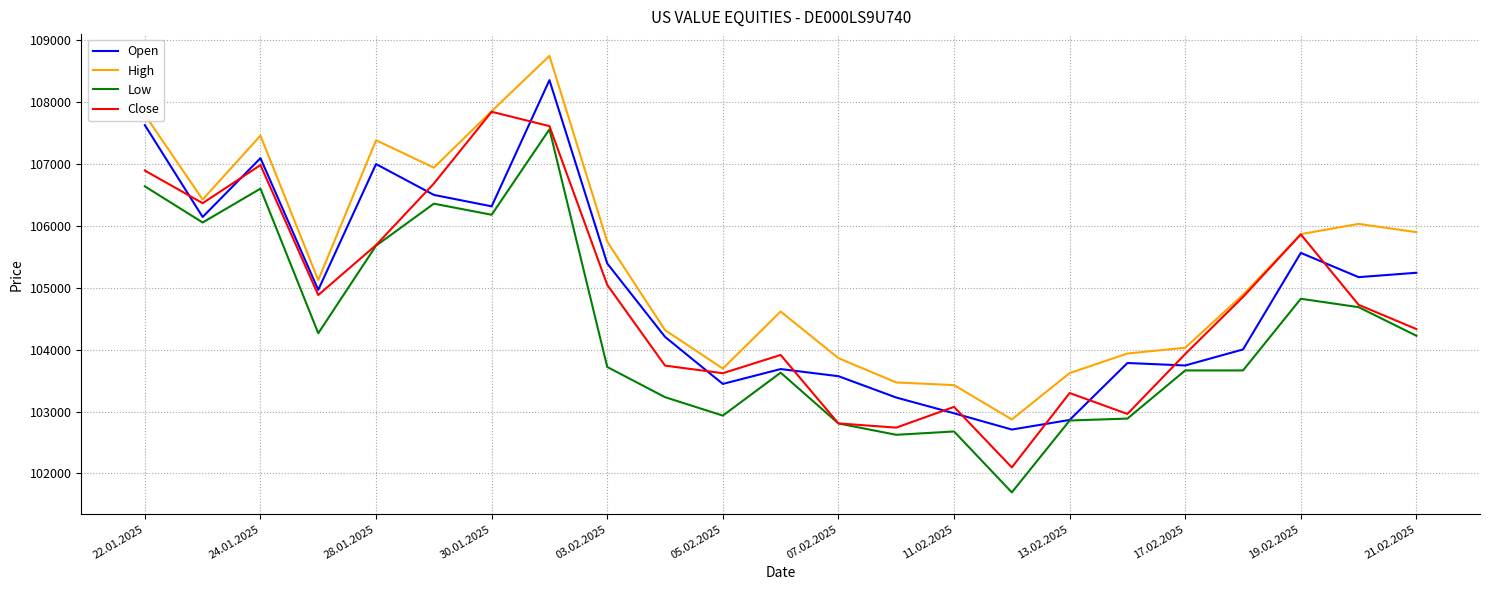

What is the difference between the second highest and second lowest values in the High series?

4426